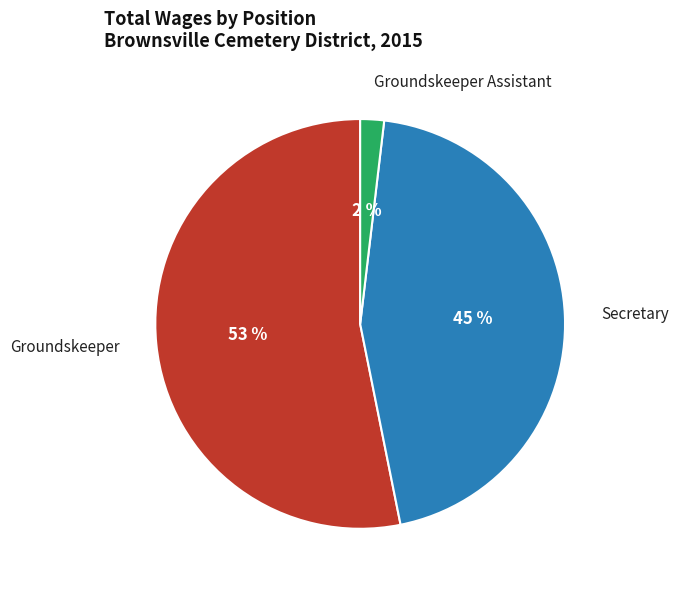

Which has a higher value, Secretary or Groundskeeper?

Groundskeeper